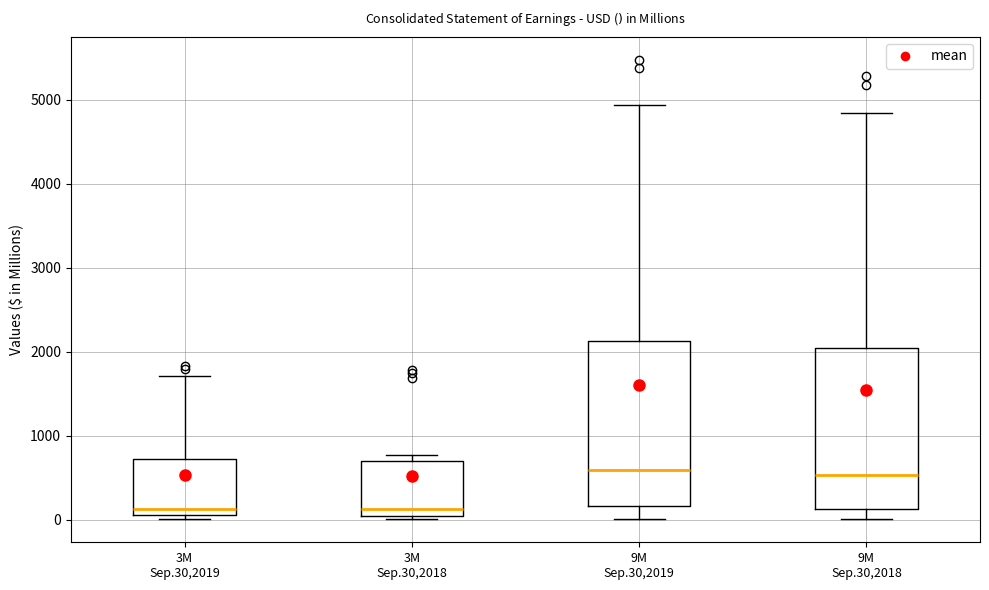

Reading left to right, transcribe this box plot: for each box, give where its median line is, the range the box spans, and where its two whiskers end, as read against the y-axis. The values are not printed on the chart, so give them approximately, as read against the axis.

3M Sep.30,2019: median 100 (just above the box's lower edge), box 100 to 700, whiskers 0 to 1700
3M Sep.30,2018: median 100, box 0 to 700, whiskers 0 (just below the box's lower edge) to 800
9M Sep.30,2019: median 600, box 200 to 2100, whiskers 0 to 4900
9M Sep.30,2018: median 500, box 100 to 2000, whiskers 0 to 4800